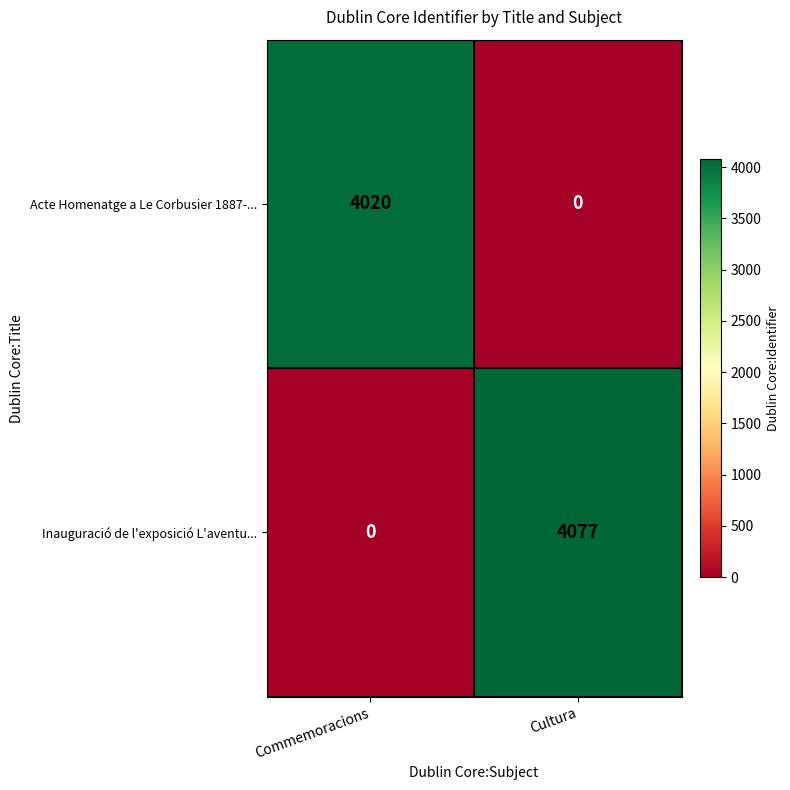

At which category is the sum across all series the highest?

Cultura